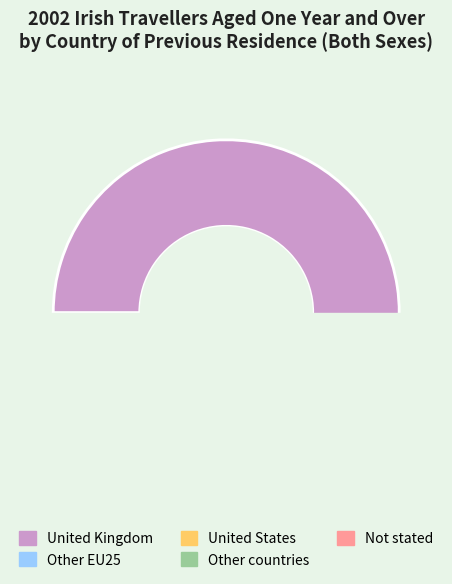

Between Other countries and Not stated, which is larger?

Not stated